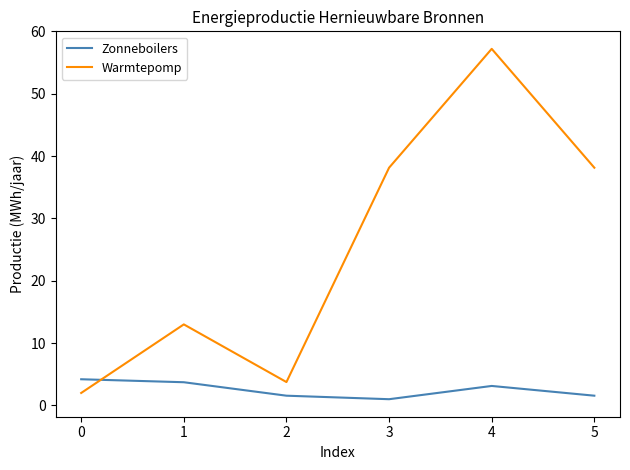

Is it true that Warmtepomp equals 38.1 at 3?

True